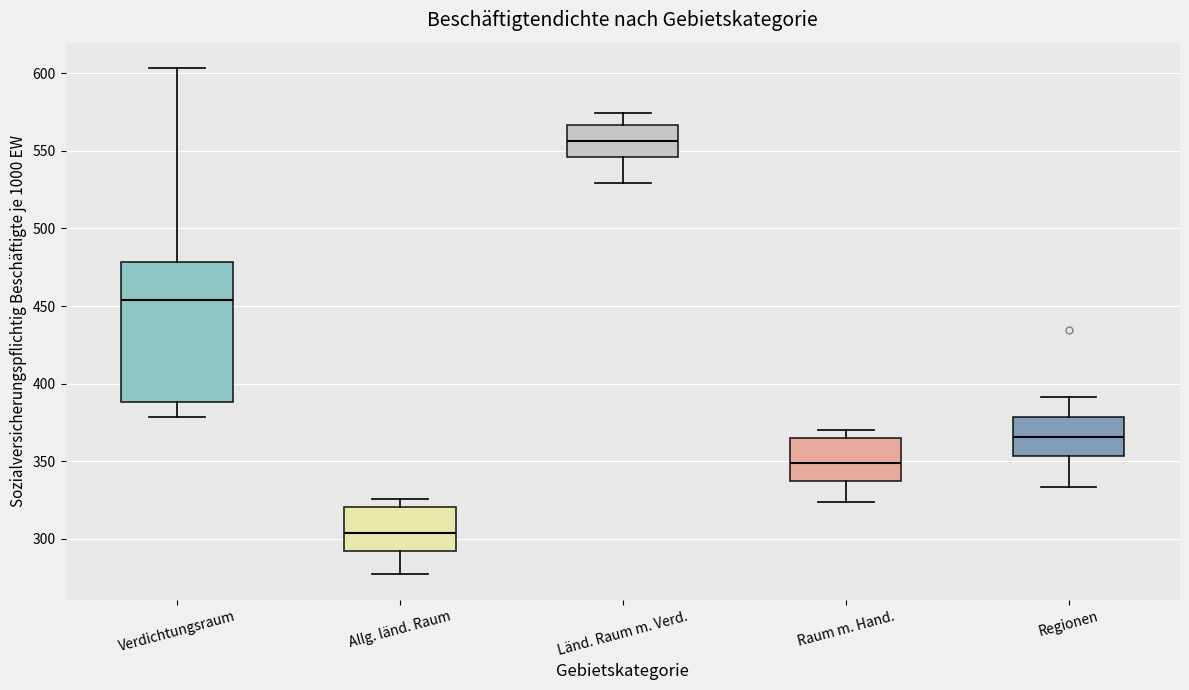

Which box's median line is the highest?

Länd. Raum m. Verd.